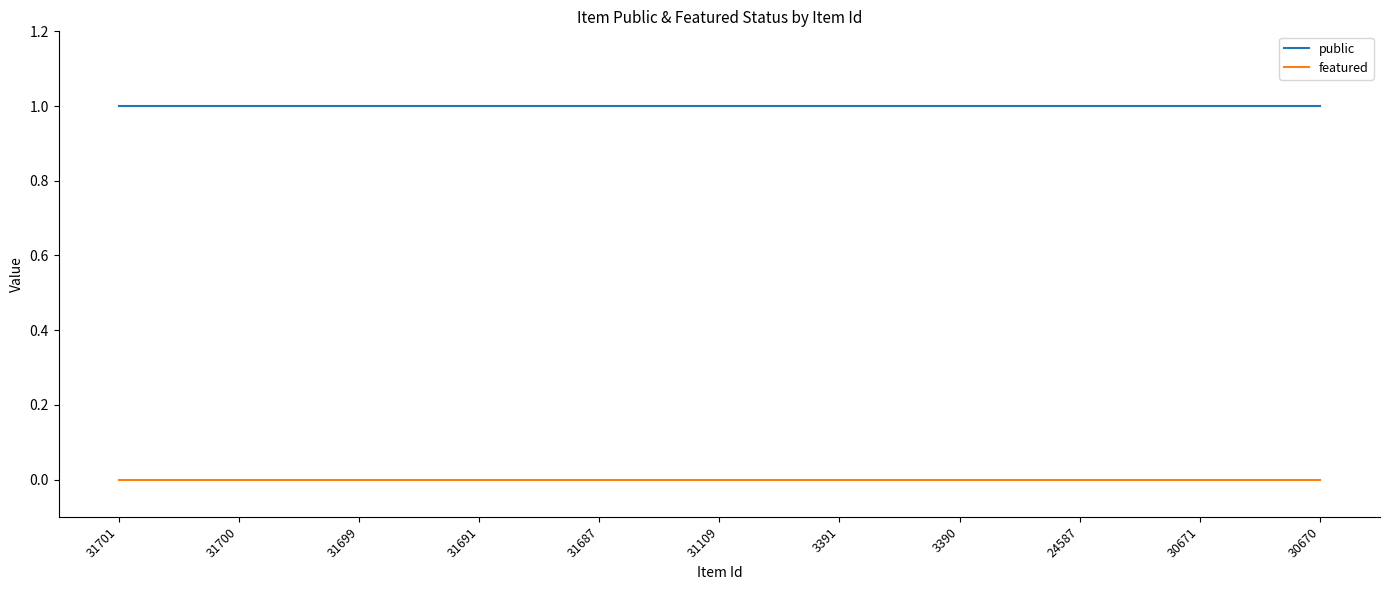

Rank the series at 30670 from highest to lowest value.

public, featured